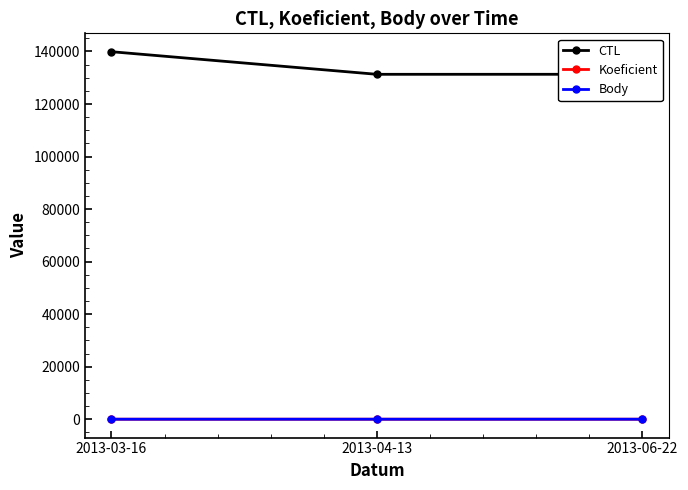

Which series has the largest total across all categories?

CTL